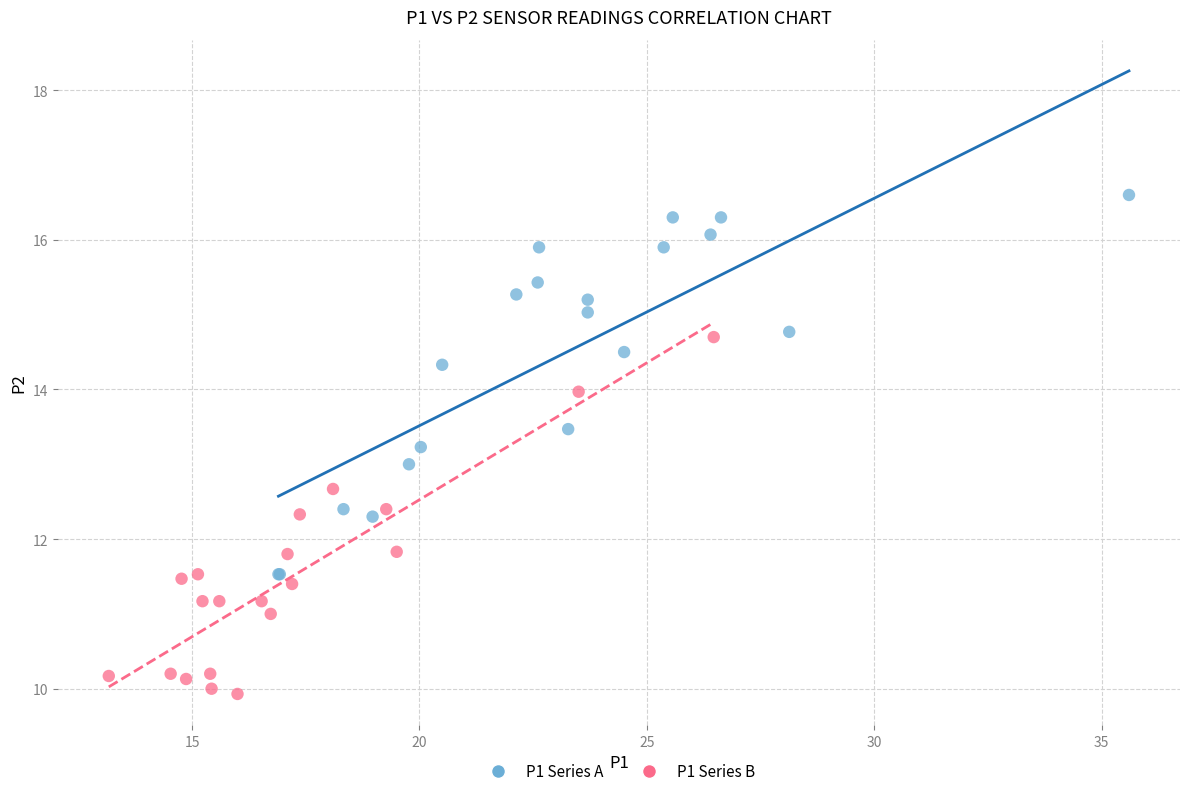

Which series contains the highest Y value?

P1 Series A